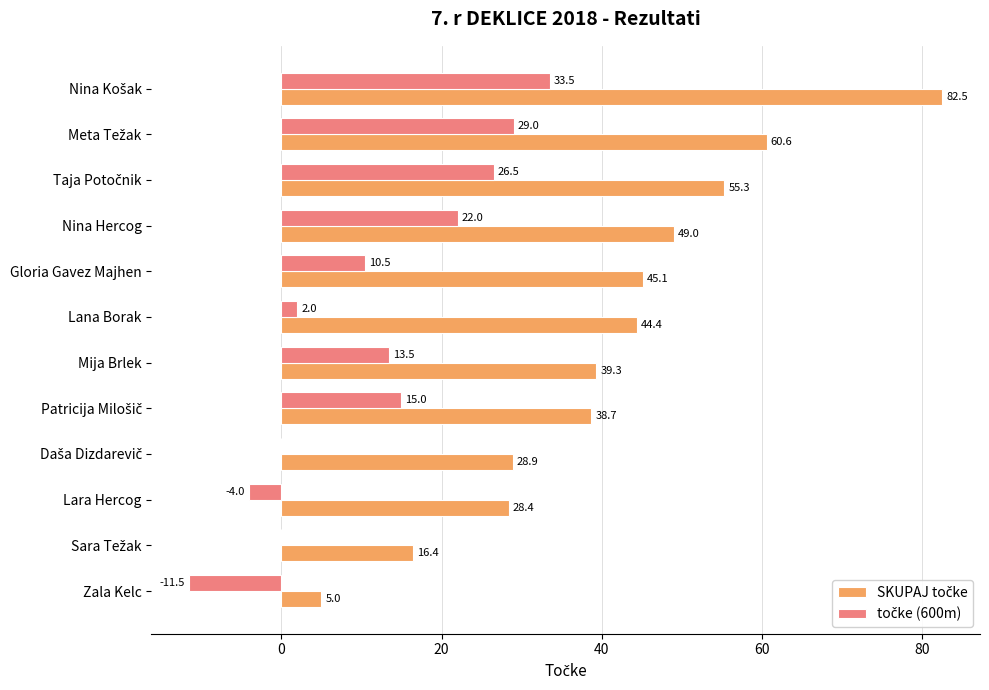

What is the total value across all series at Lana Borak?

46.4